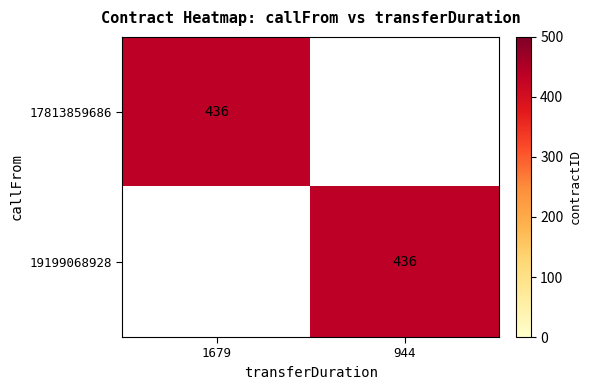

How many data points does each series have?

2